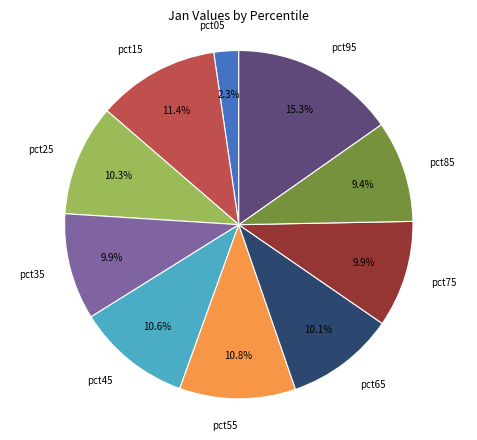

Is there a majority slice in this chart?

No